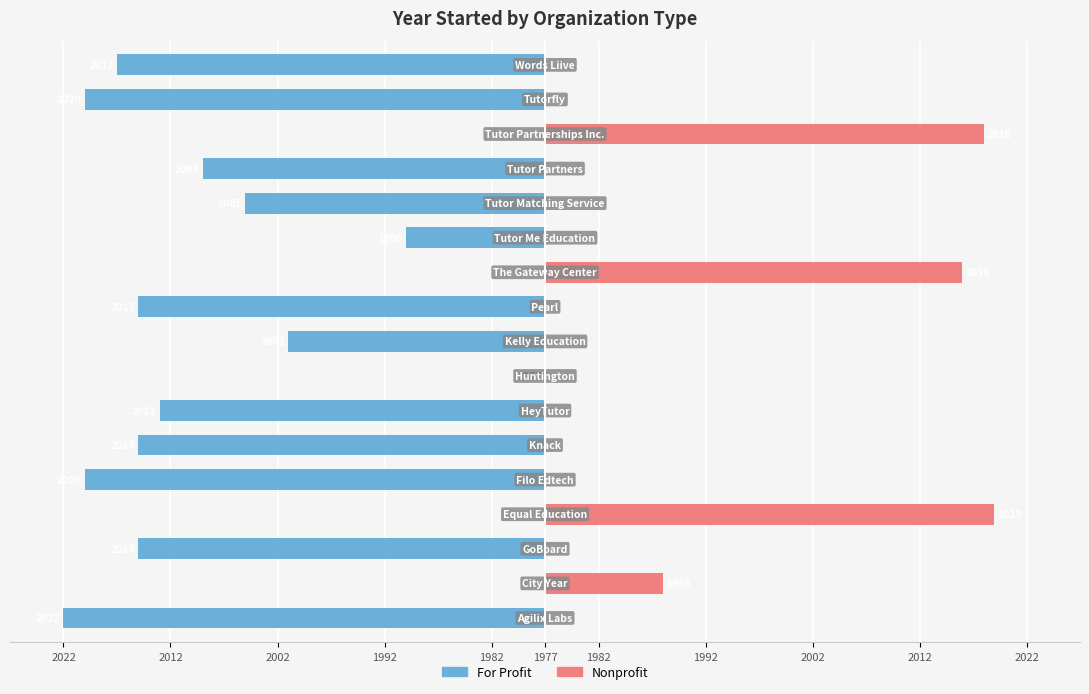

What is the difference between the maximum and minimum values in the For Profit series?

45